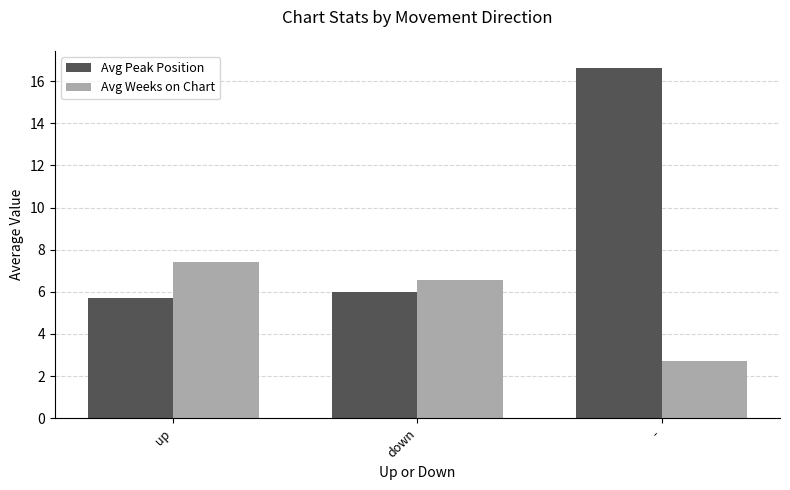

What is the label of the 3rd bar from the left?

-